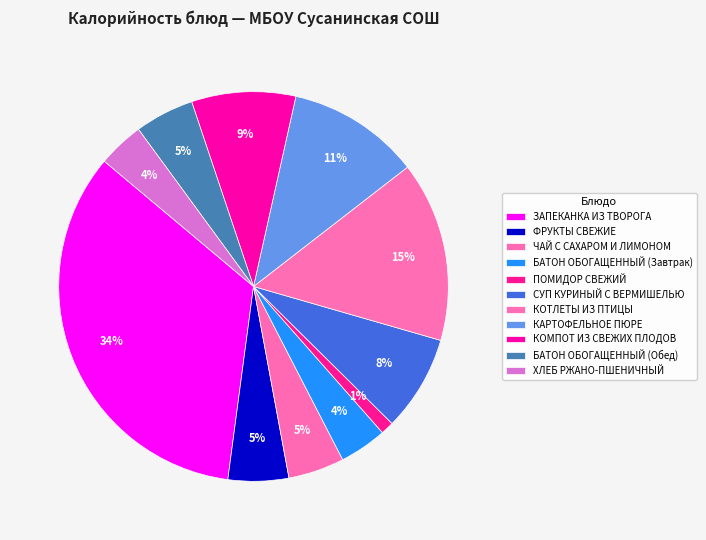

Count the number of slices in the pie.

11